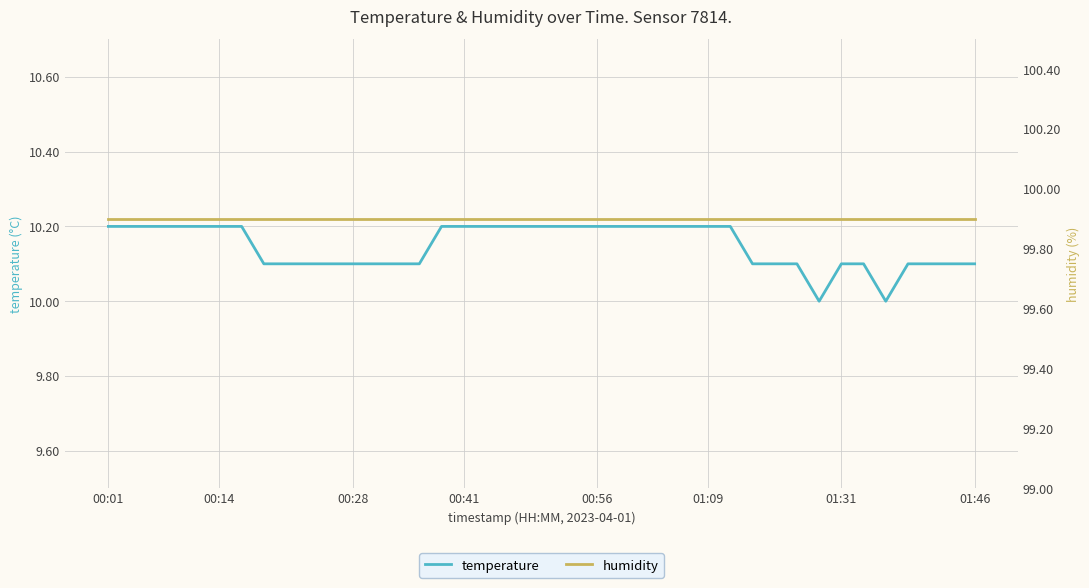

True or false: humidity has a value of 99.9 at 10.

True